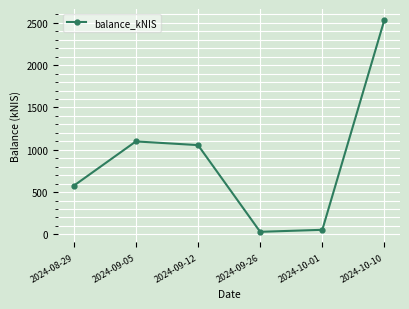

At which label does the data first exceed 1055?

2024-09-05